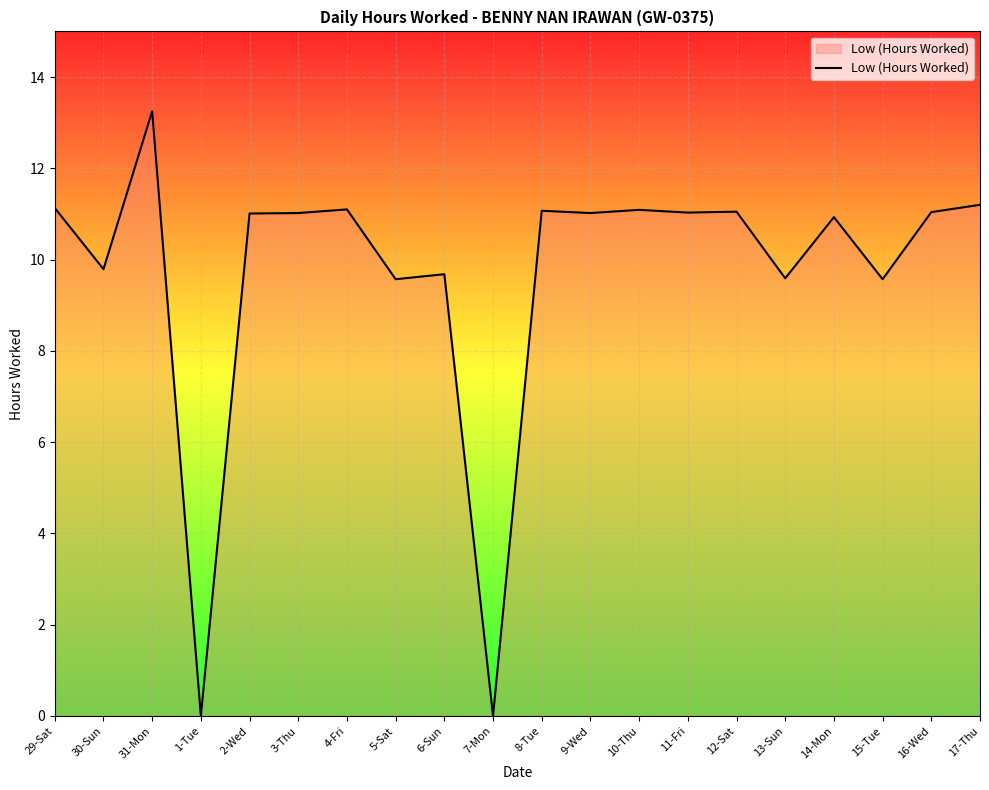

Does the chart have visible grid lines?

Yes